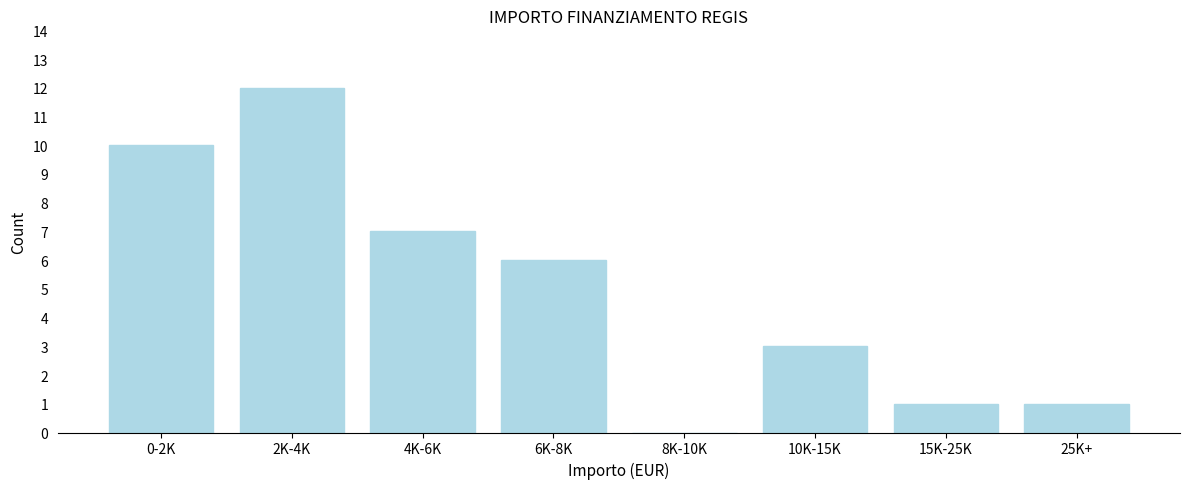

Reading left to right, extract all data points from this chart.

0-2K=10	2K-4K=12	4K-6K=7	6K-8K=6	8K-10K=0	10K-15K=3	15K-25K=1	25K+=1